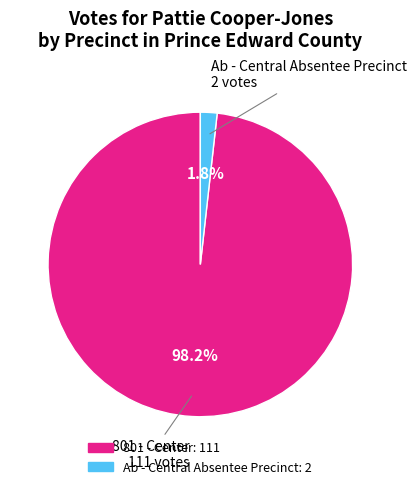

The Ab - Central Absentee Precinct slice represents 10% of the pie. True or false?

False